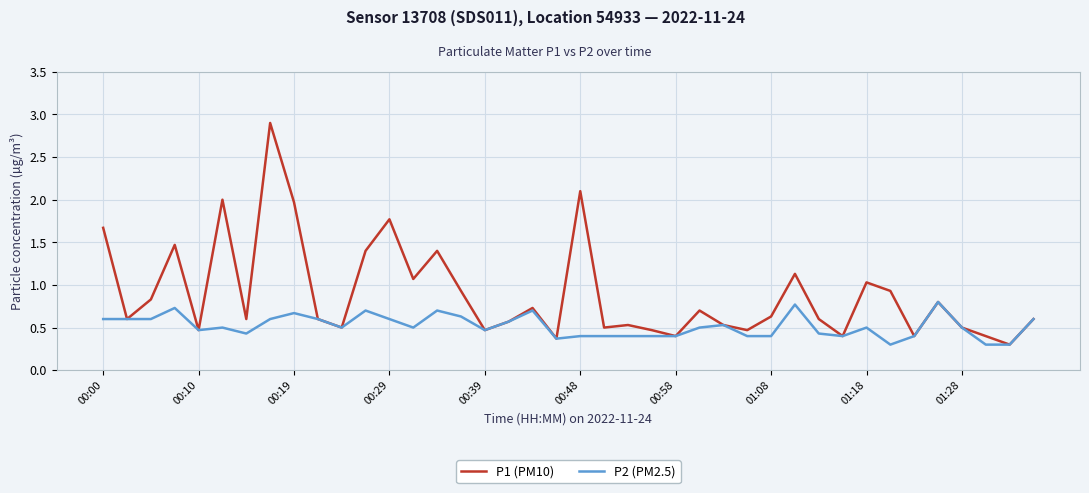

What is the difference between the second highest and minimum values in the P2 (PM2.5) series?

0.5